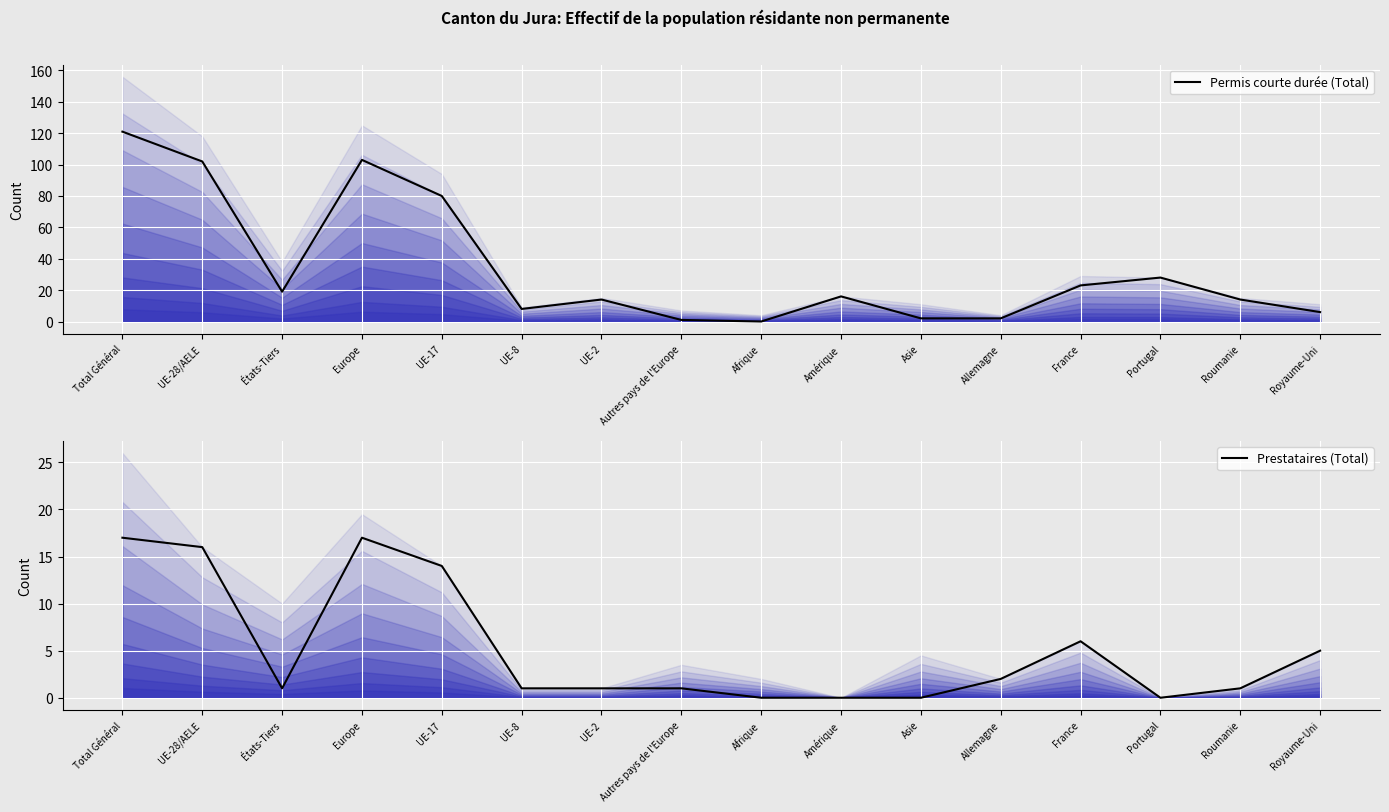

What position from the right is UE-8?

11